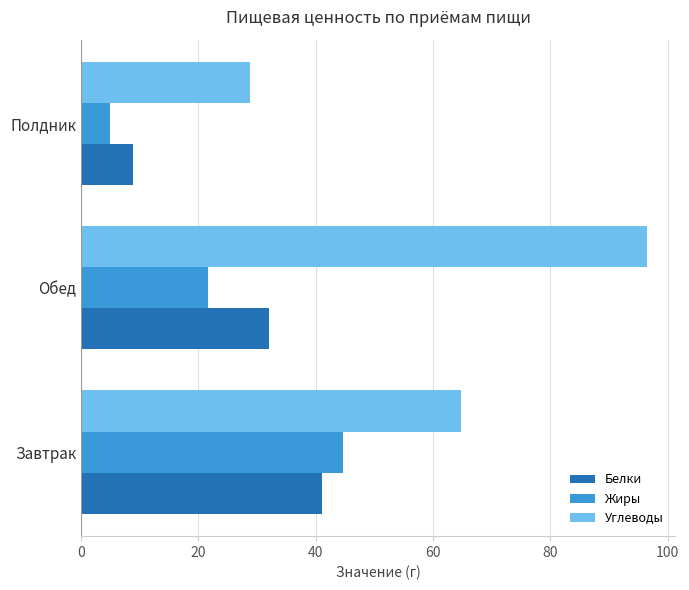

The Белки series shows 15.5 at Полдник. True or false?

False